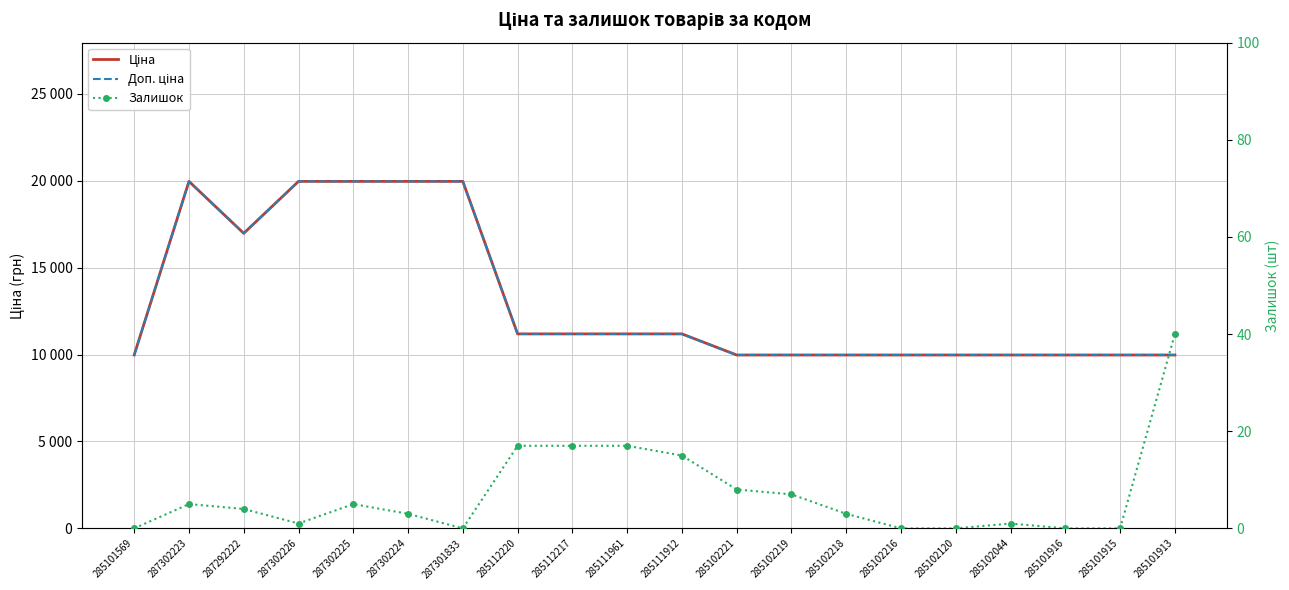

How many interior local peaks does the Доп. ціна series have?

1